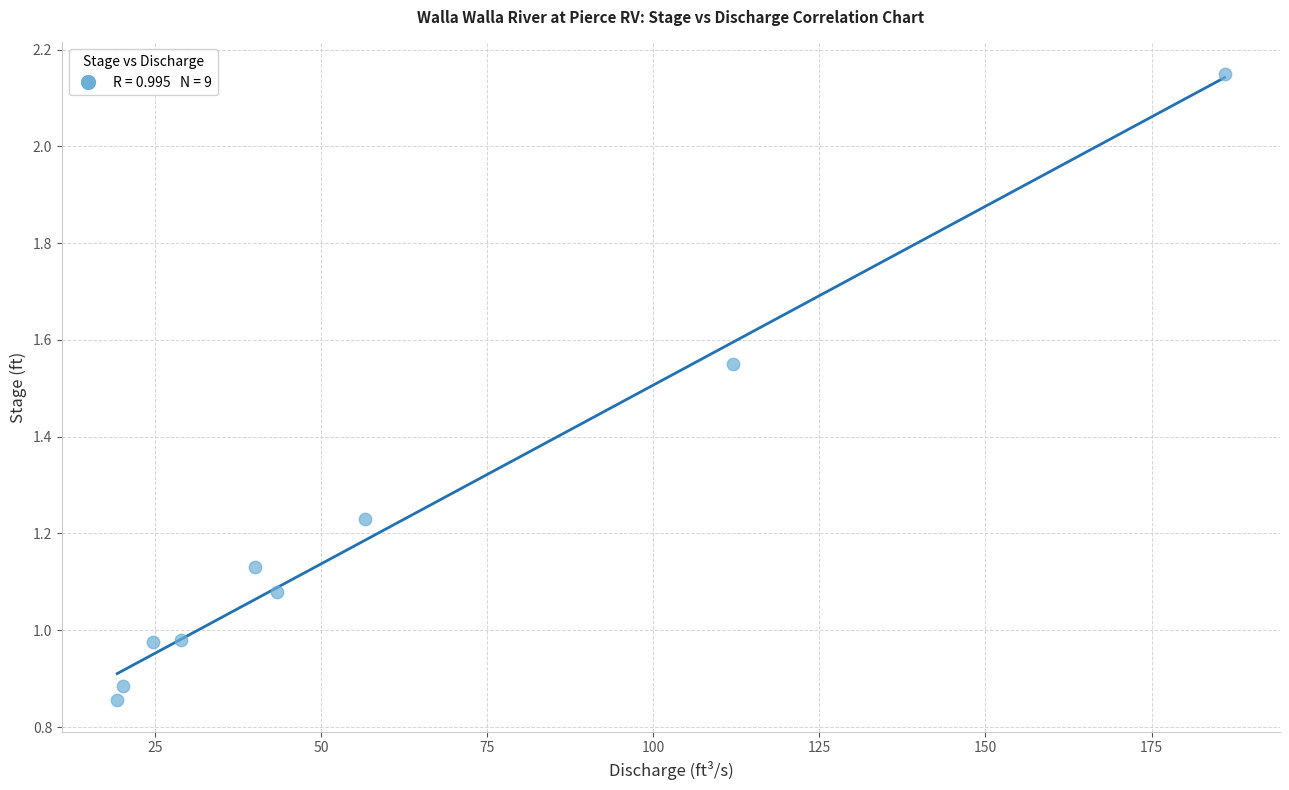

What is the range of X values (max minus min)?

166.7